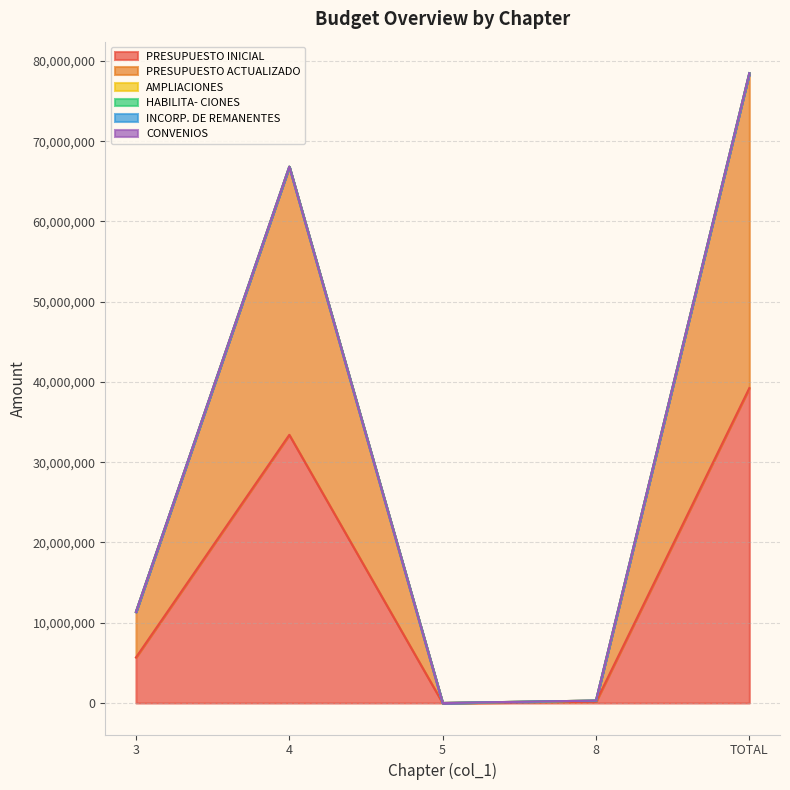

Between 5 and 4, which is larger?

4